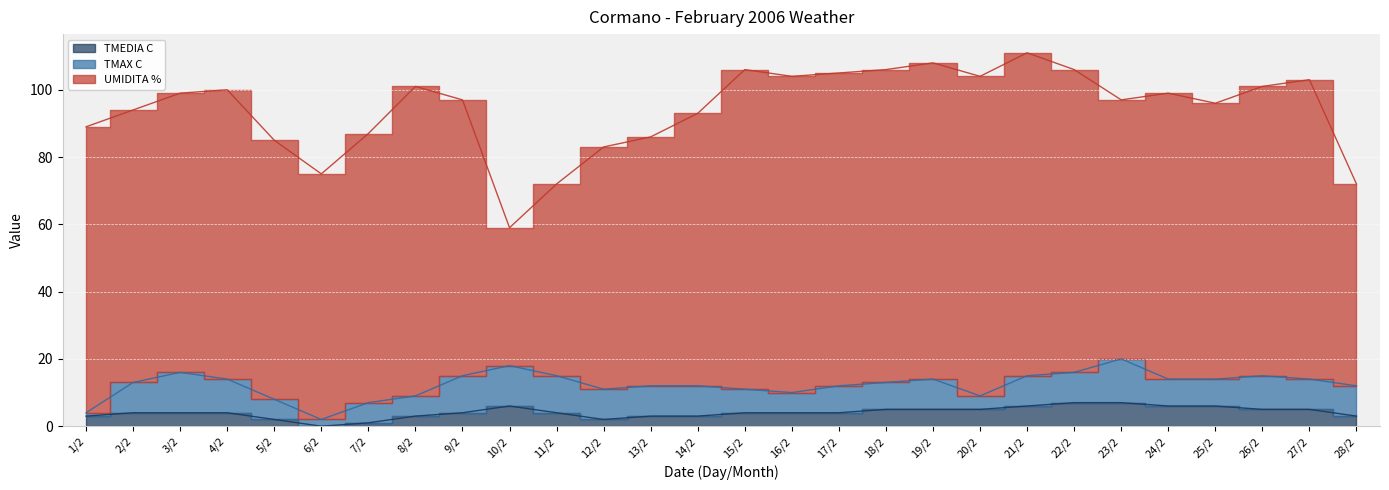

At which category does TMAX C reach its first local peak?

3/2